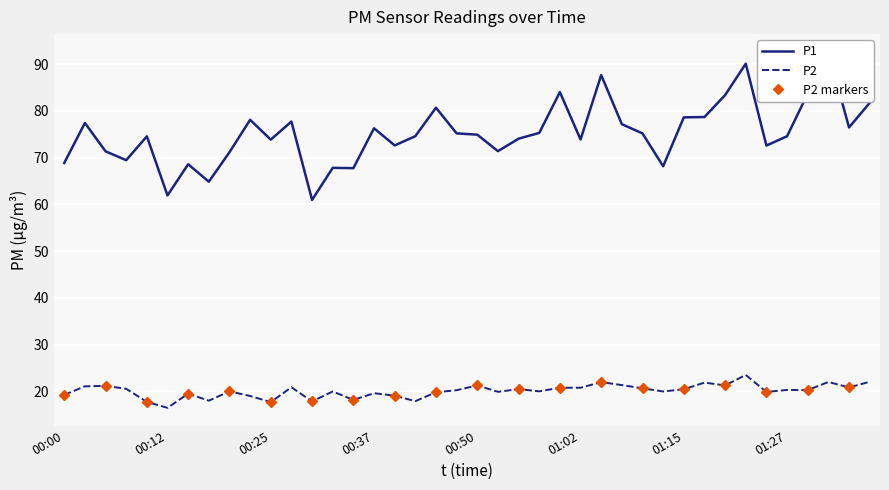

At how many categories does at least one series exceed 46?

40